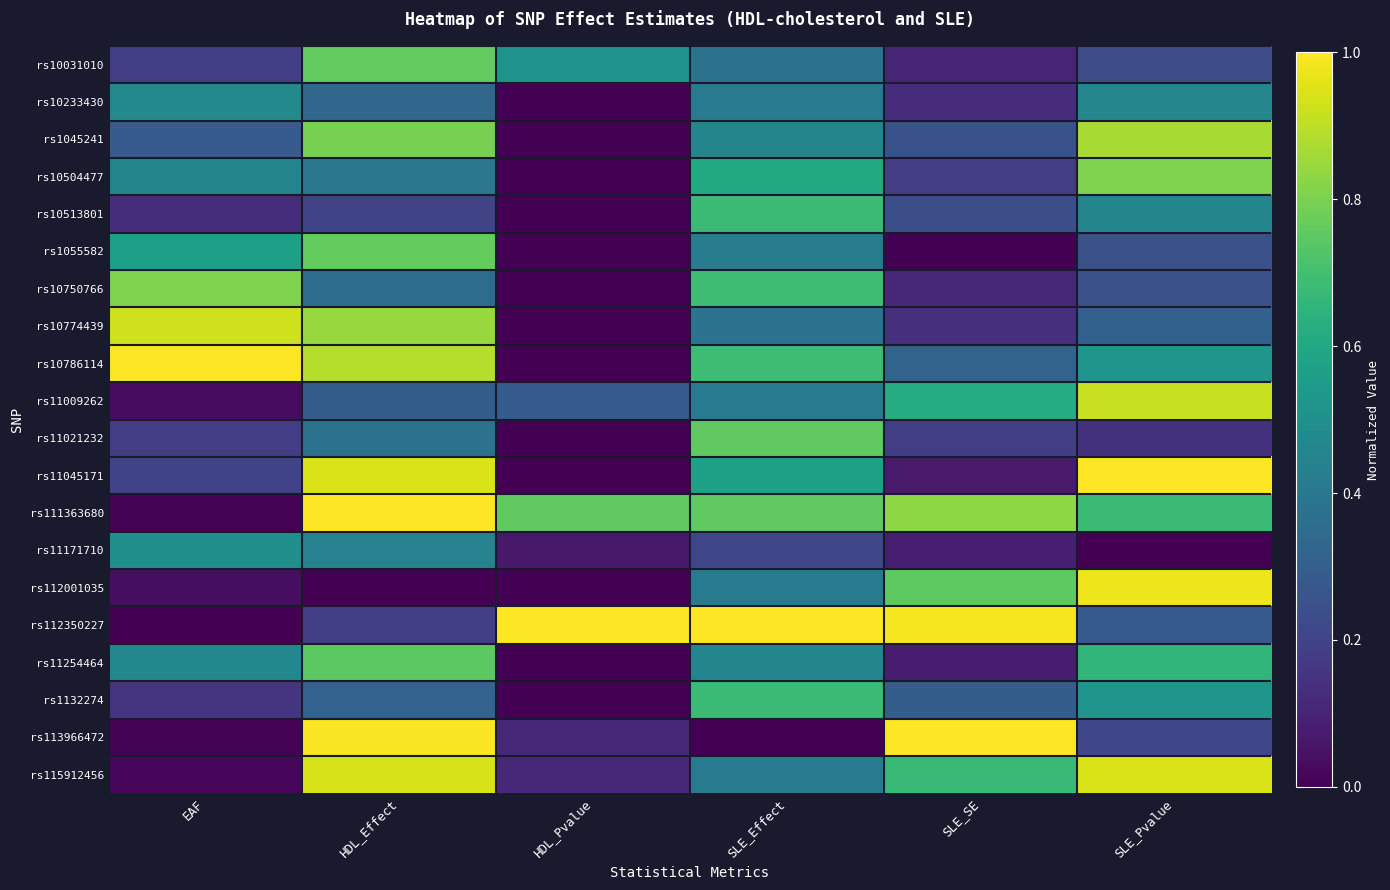

Reading left to right, extract all data points from this chart.

rs10031010: EAF=0.2	HDL_Effect=0.8	HDL_Pvalue=0.5	SLE_Effect=0.4	SLE_SE=0.1	SLE_Pvalue=0.2
rs10233430: EAF=0.5	HDL_Effect=0.3	HDL_Pvalue=0.0	SLE_Effect=0.4	SLE_SE=0.1	SLE_Pvalue=0.5
rs1045241: EAF=0.3	HDL_Effect=0.8	HDL_Pvalue=0.0	SLE_Effect=0.5	SLE_SE=0.3	SLE_Pvalue=0.9
rs10504477: EAF=0.5	HDL_Effect=0.4	HDL_Pvalue=0.0	SLE_Effect=0.6	SLE_SE=0.2	SLE_Pvalue=0.8
rs10513801: EAF=0.1	HDL_Effect=0.2	HDL_Pvalue=0.0	SLE_Effect=0.7	SLE_SE=0.2	SLE_Pvalue=0.5
rs1055582: EAF=0.6	HDL_Effect=0.8	HDL_Pvalue=0.0	SLE_Effect=0.4	SLE_SE=0.0	SLE_Pvalue=0.2
rs10750766: EAF=0.8	HDL_Effect=0.4	HDL_Pvalue=0.0	SLE_Effect=0.7	SLE_SE=0.1	SLE_Pvalue=0.2
rs10774439: EAF=0.9	HDL_Effect=0.8	HDL_Pvalue=0.0	SLE_Effect=0.4	SLE_SE=0.1	SLE_Pvalue=0.3
rs10786114: EAF=1.0	HDL_Effect=0.9	HDL_Pvalue=0.0	SLE_Effect=0.7	SLE_SE=0.3	SLE_Pvalue=0.5
rs11009262: EAF=0.0	HDL_Effect=0.3	HDL_Pvalue=0.3	SLE_Effect=0.4	SLE_SE=0.6	SLE_Pvalue=0.9
rs11021232: EAF=0.2	HDL_Effect=0.4	HDL_Pvalue=0.0	SLE_Effect=0.8	SLE_SE=0.2	SLE_Pvalue=0.1
rs11045171: EAF=0.2	HDL_Effect=0.9	HDL_Pvalue=0.0	SLE_Effect=0.6	SLE_SE=0.1	SLE_Pvalue=1.0
rs111363680: EAF=0.0	HDL_Effect=1.0	HDL_Pvalue=0.8	SLE_Effect=0.8	SLE_SE=0.8	SLE_Pvalue=0.7
rs11171710: EAF=0.5	HDL_Effect=0.4	HDL_Pvalue=0.1	SLE_Effect=0.2	SLE_SE=0.1	SLE_Pvalue=0.0
rs112001035: EAF=0.0	HDL_Effect=0.0	HDL_Pvalue=0.0	SLE_Effect=0.4	SLE_SE=0.8	SLE_Pvalue=1.0
rs112350227: EAF=0.0	HDL_Effect=0.2	HDL_Pvalue=1.0	SLE_Effect=1.0	SLE_SE=1.0	SLE_Pvalue=0.3
rs11254464: EAF=0.5	HDL_Effect=0.7	HDL_Pvalue=0.0	SLE_Effect=0.5	SLE_SE=0.1	SLE_Pvalue=0.7
rs1132274: EAF=0.1	HDL_Effect=0.3	HDL_Pvalue=0.0	SLE_Effect=0.7	SLE_SE=0.3	SLE_Pvalue=0.5
rs113966472: EAF=0.0	HDL_Effect=1.0	HDL_Pvalue=0.1	SLE_Effect=0.0	SLE_SE=1.0	SLE_Pvalue=0.2
rs115912456: EAF=0.0	HDL_Effect=0.9	HDL_Pvalue=0.1	SLE_Effect=0.4	SLE_SE=0.7	SLE_Pvalue=0.9